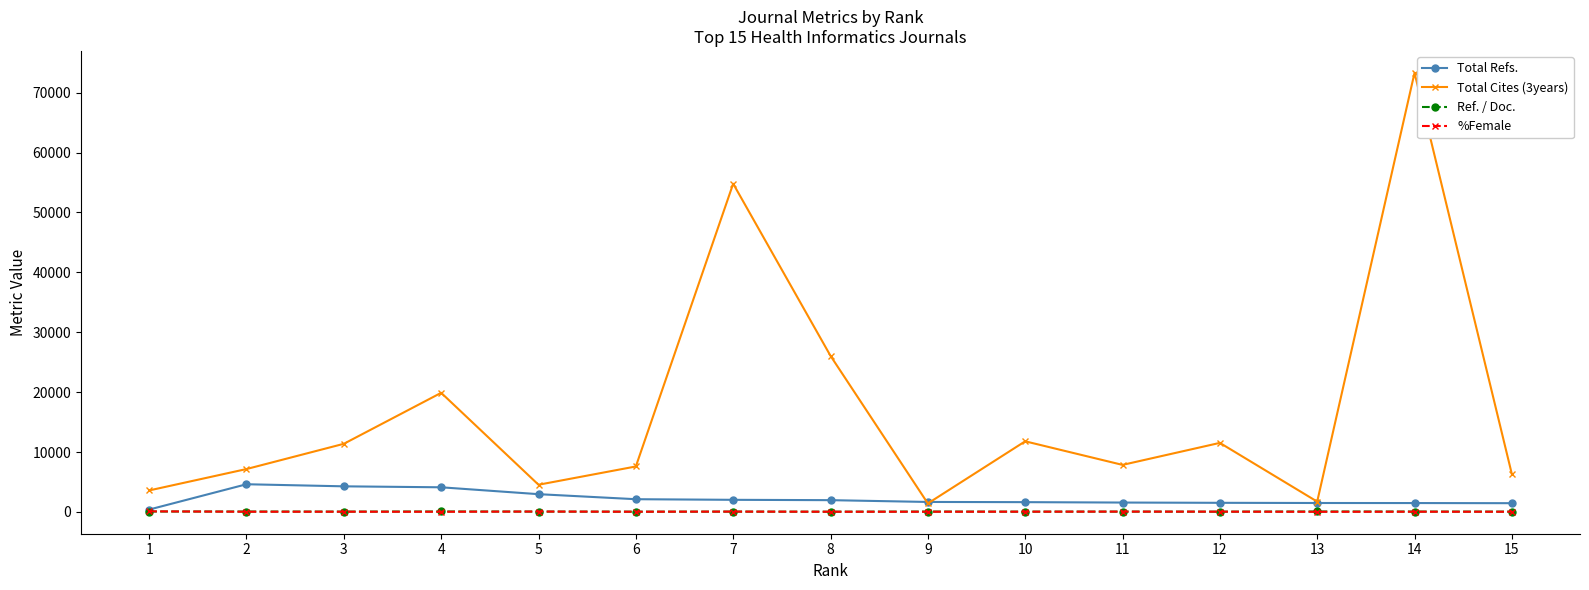

What is the difference between the %Female values at 11 and 5?

10.1